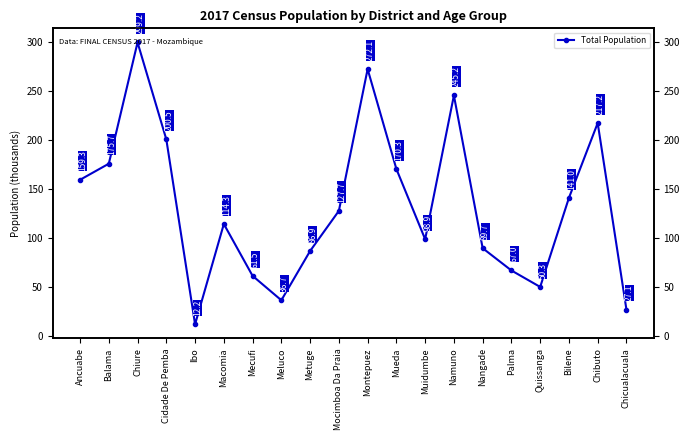

What is the difference between the maximum and minimum values?

287.0